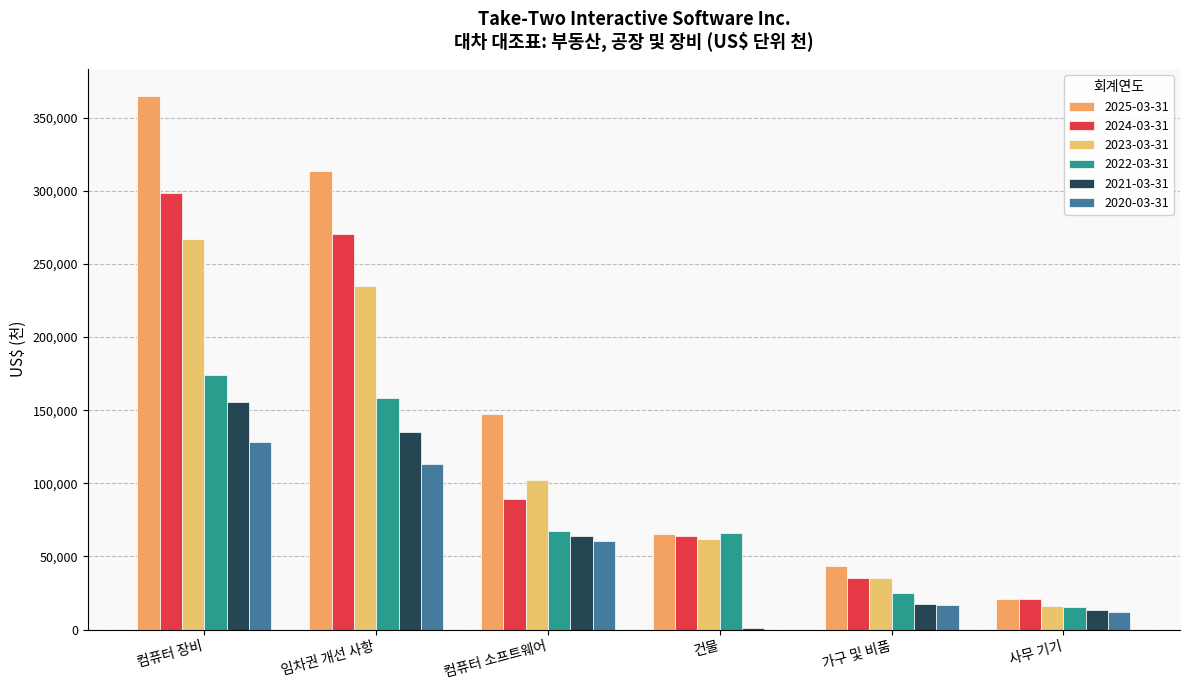

Is it true that 2021-03-31 equals 155580 at 컴퓨터 장비?

True